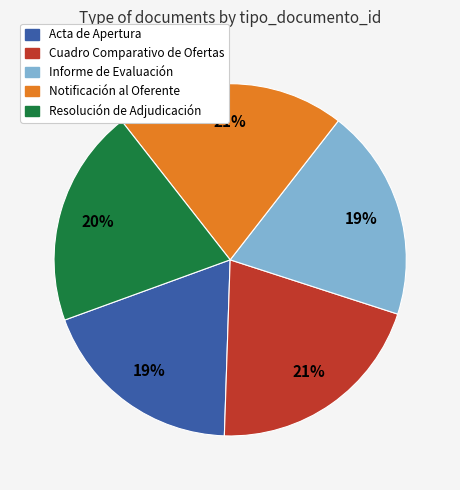

How many segments does this pie chart have?

5